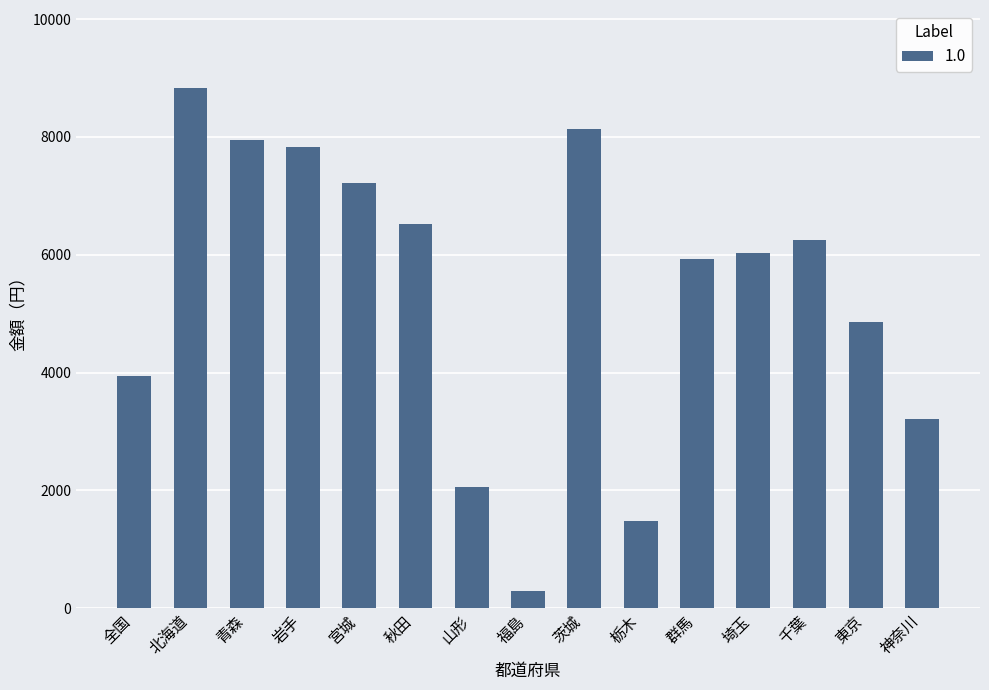

What is the minimum value shown in the chart?

289